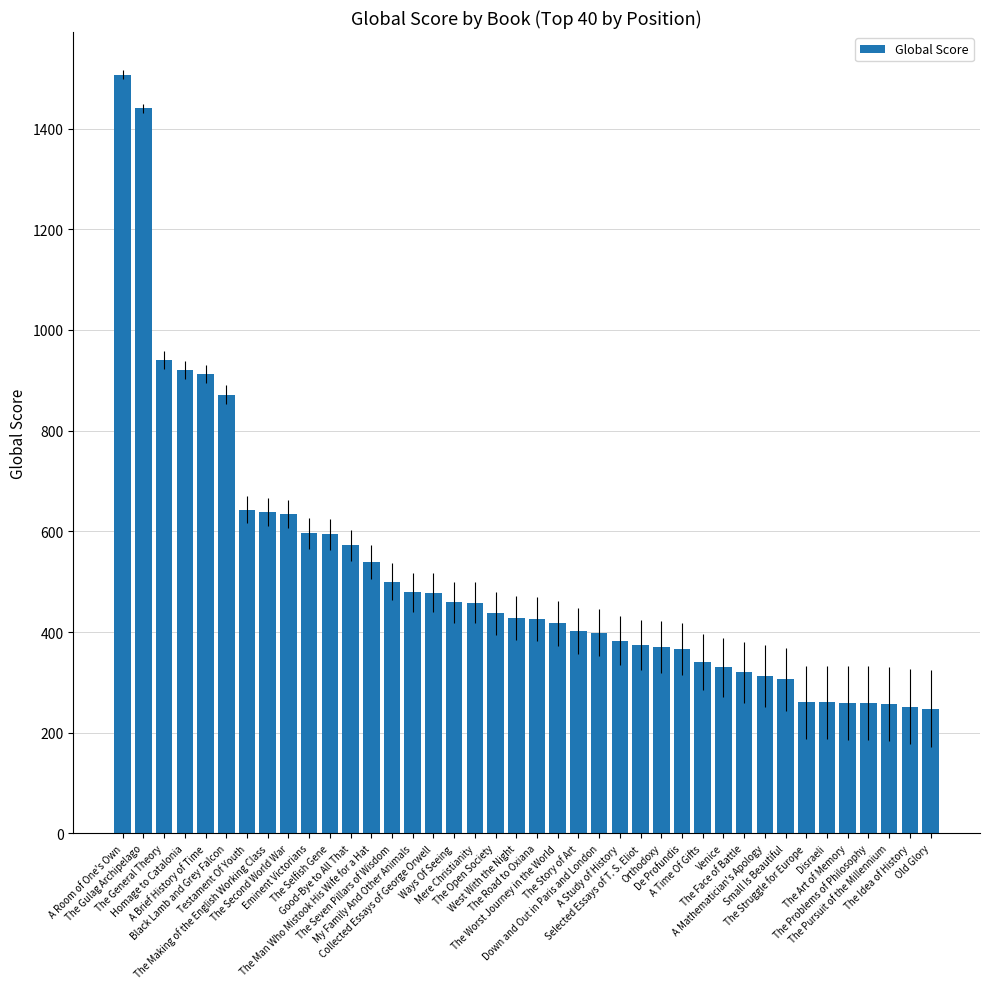

At which category does the chart reach its peak across all series?

A Room of One's Own